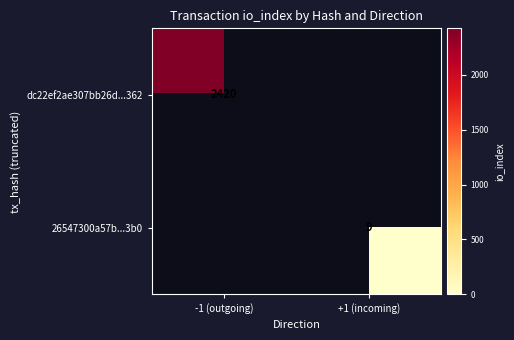

Is it true that dc22ef2ae307bb26d...362 equals 2420 at -1 (outgoing)?

True